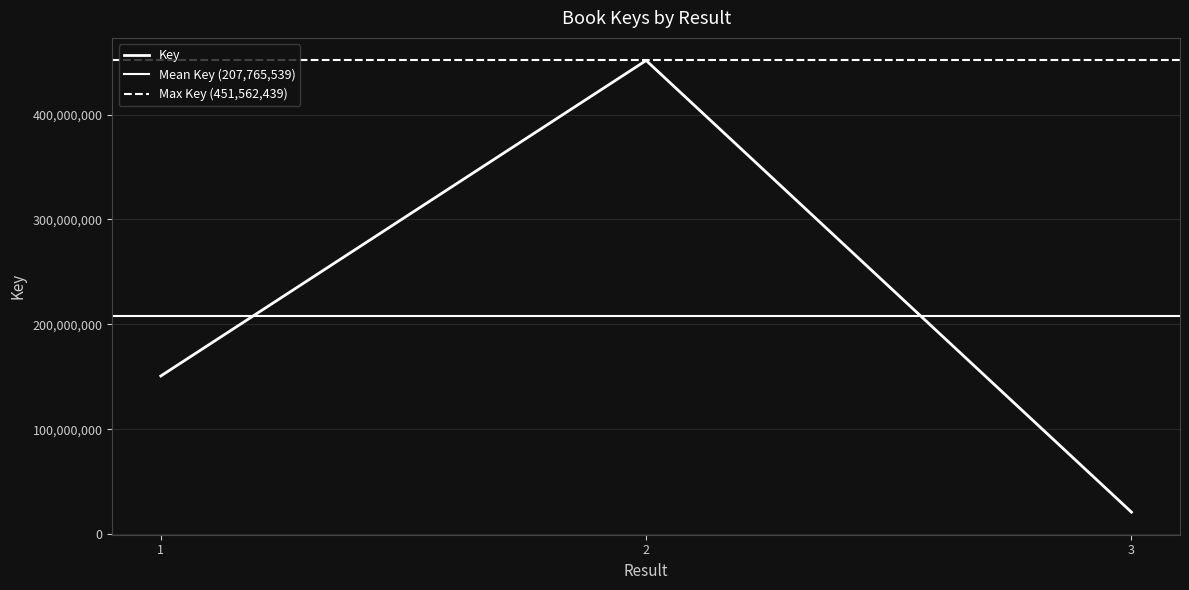

The value at 3 is 20963177. True or false?

True